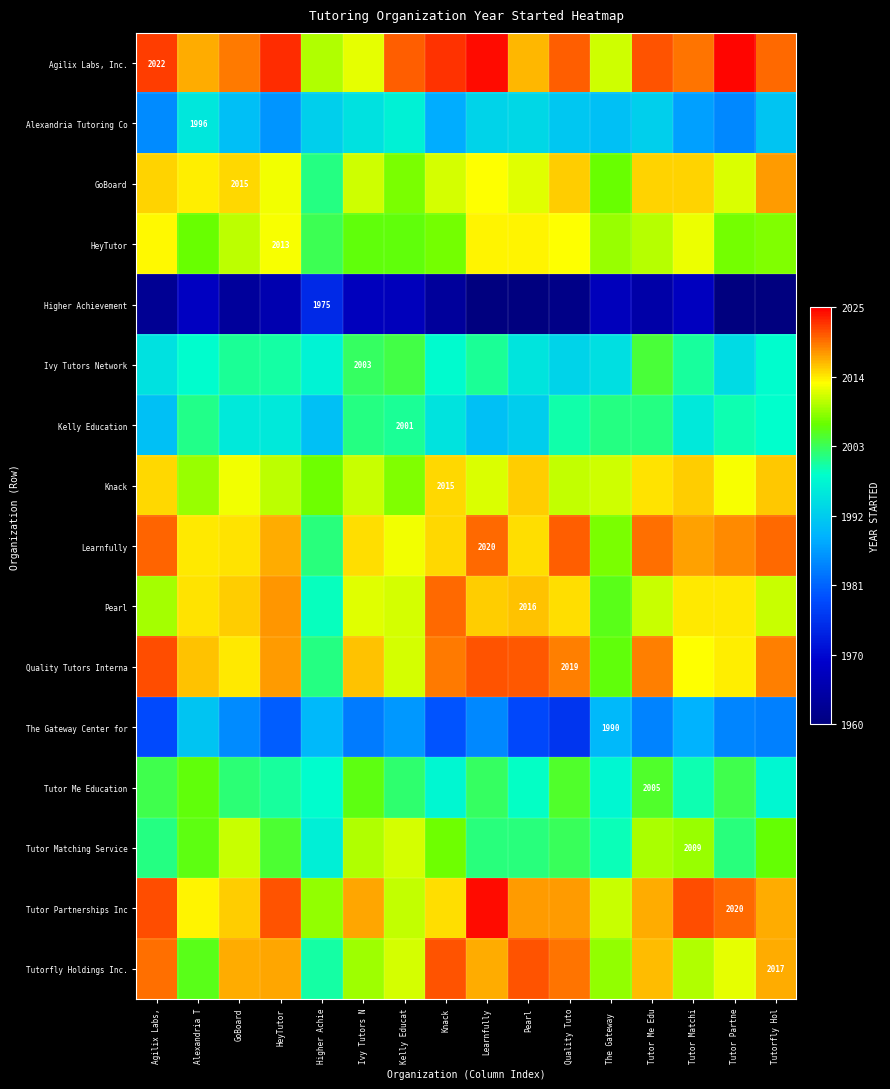

List the labels in order of Ivy Tutors Network value, largest first.

Tutor Me Edu, Kelly Educat, Ivy Tutors N, Learnfully, GoBoard, Tutor Matchi, HeyTutor, Alexandria T, Tutorfly Hol, Knack, Higher Achie, Pearl, Agilix Labs,, The Gateway, Tutor Partne, Quality Tuto